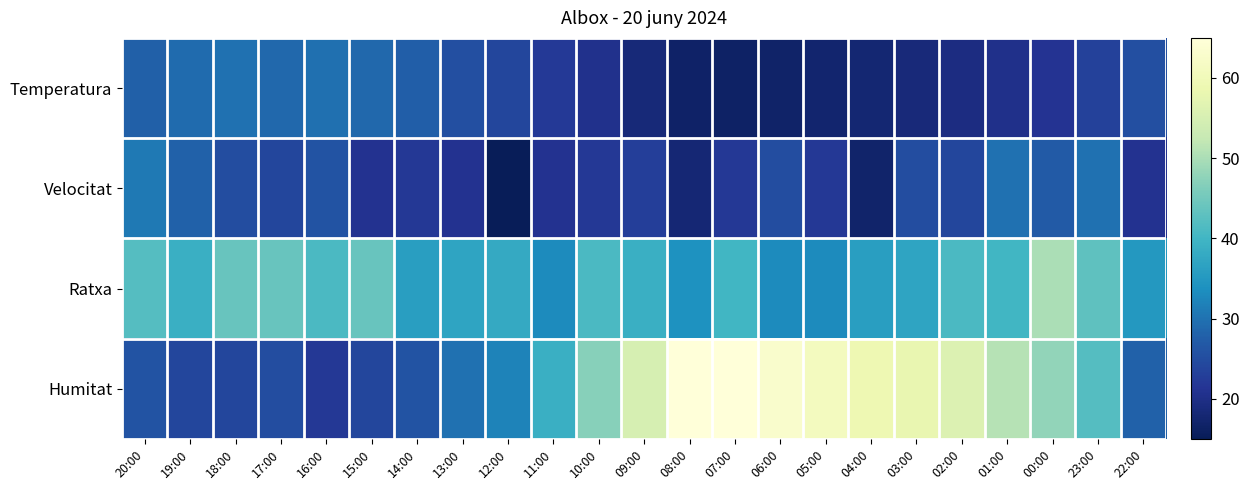

How many distinct data groups are displayed?

4